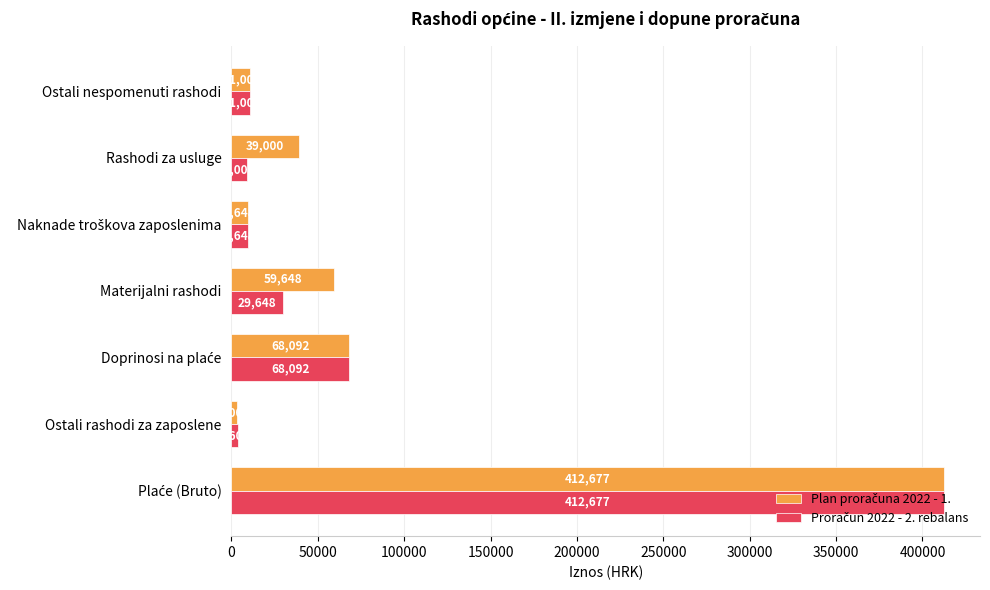

What is the smallest value displayed?

3000